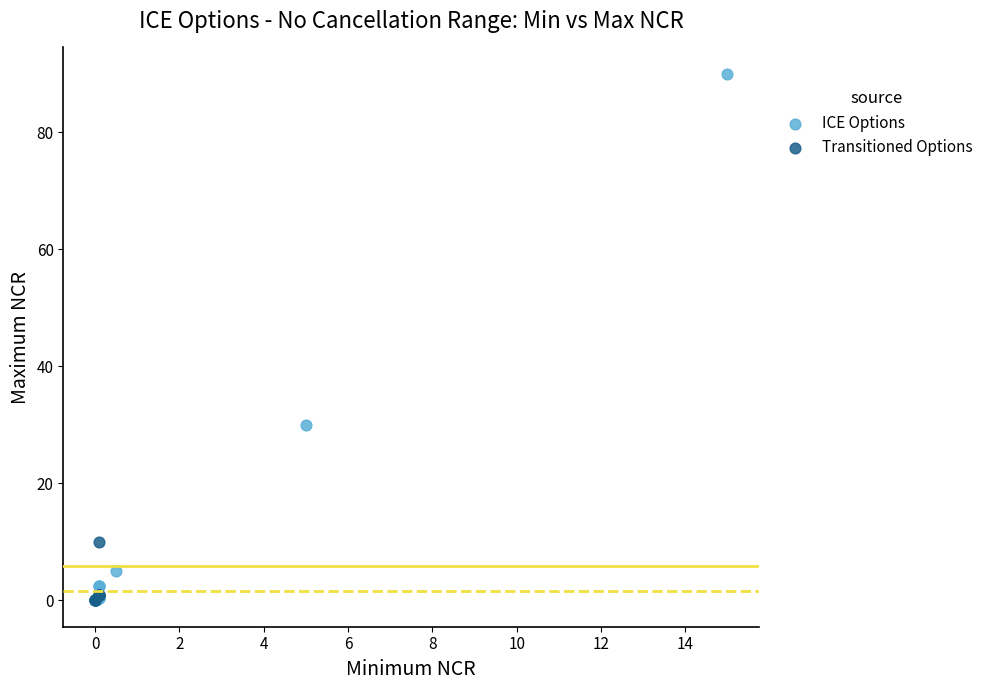

Which series has the widest spread of Y values?

ICE Options